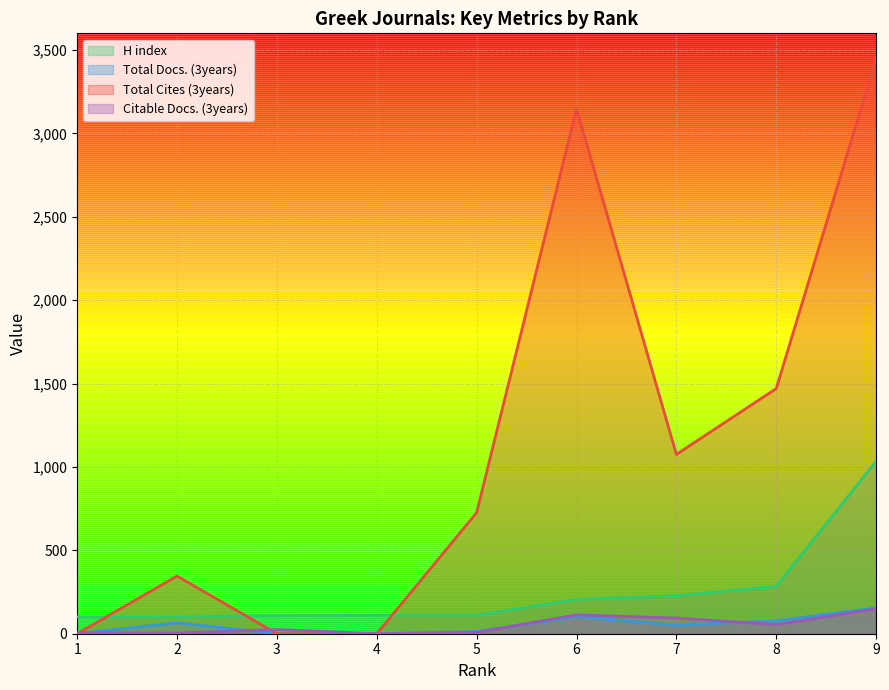

At 7, list the series in order from largest to smallest.

Total Cites (3years), H index, Citable Docs. (3years), Total Docs. (3years)